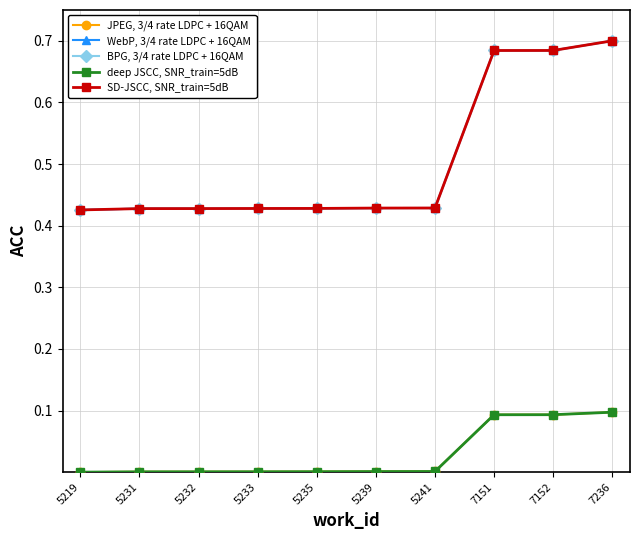

Is this an area chart (filled region under the line)?

No